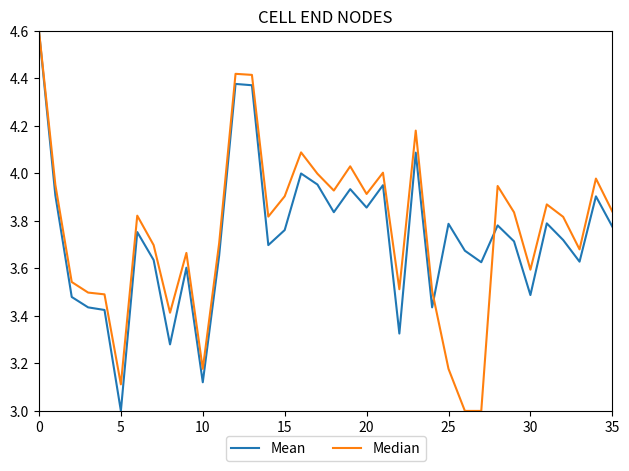

True or false: Mean and Median cross at least once.

True